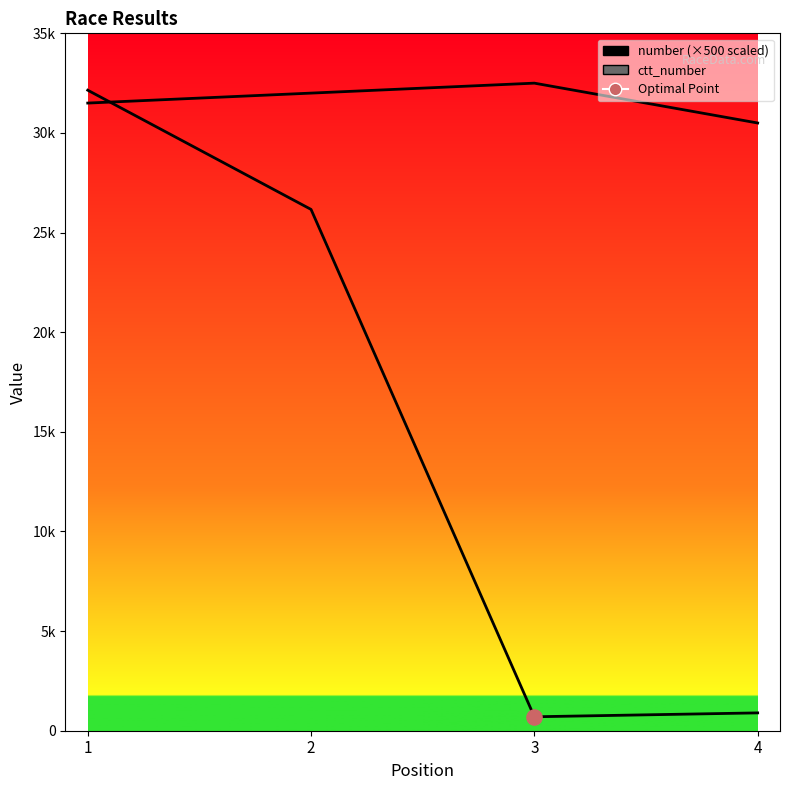

At which category is the sum across all series the highest?

1